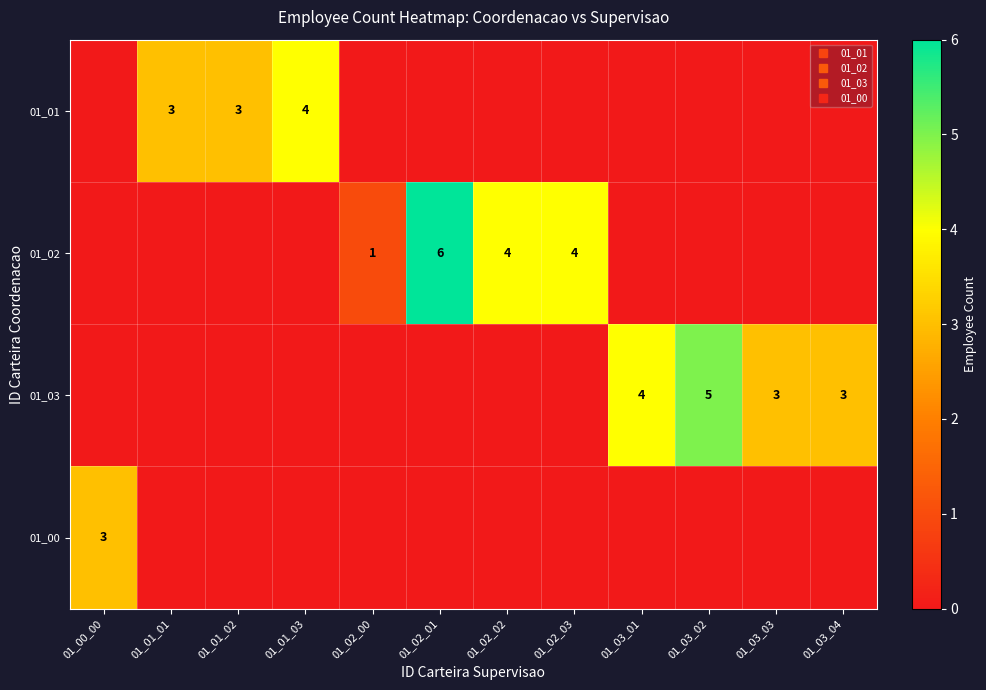

Rank the series by their maximum value, from highest to lowest.

01_02, 01_03, 01_01, 01_00